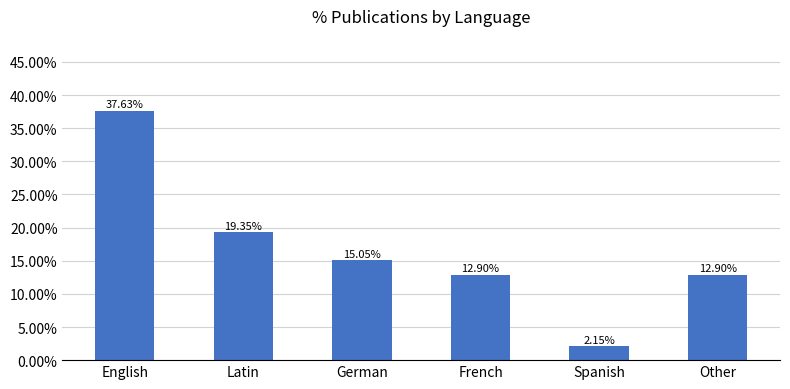

Reading left to right, what are all the values shown in this chart?

English=0.4	Latin=0.2	German=0.2	French=0.1	Spanish=0.0	Other=0.1